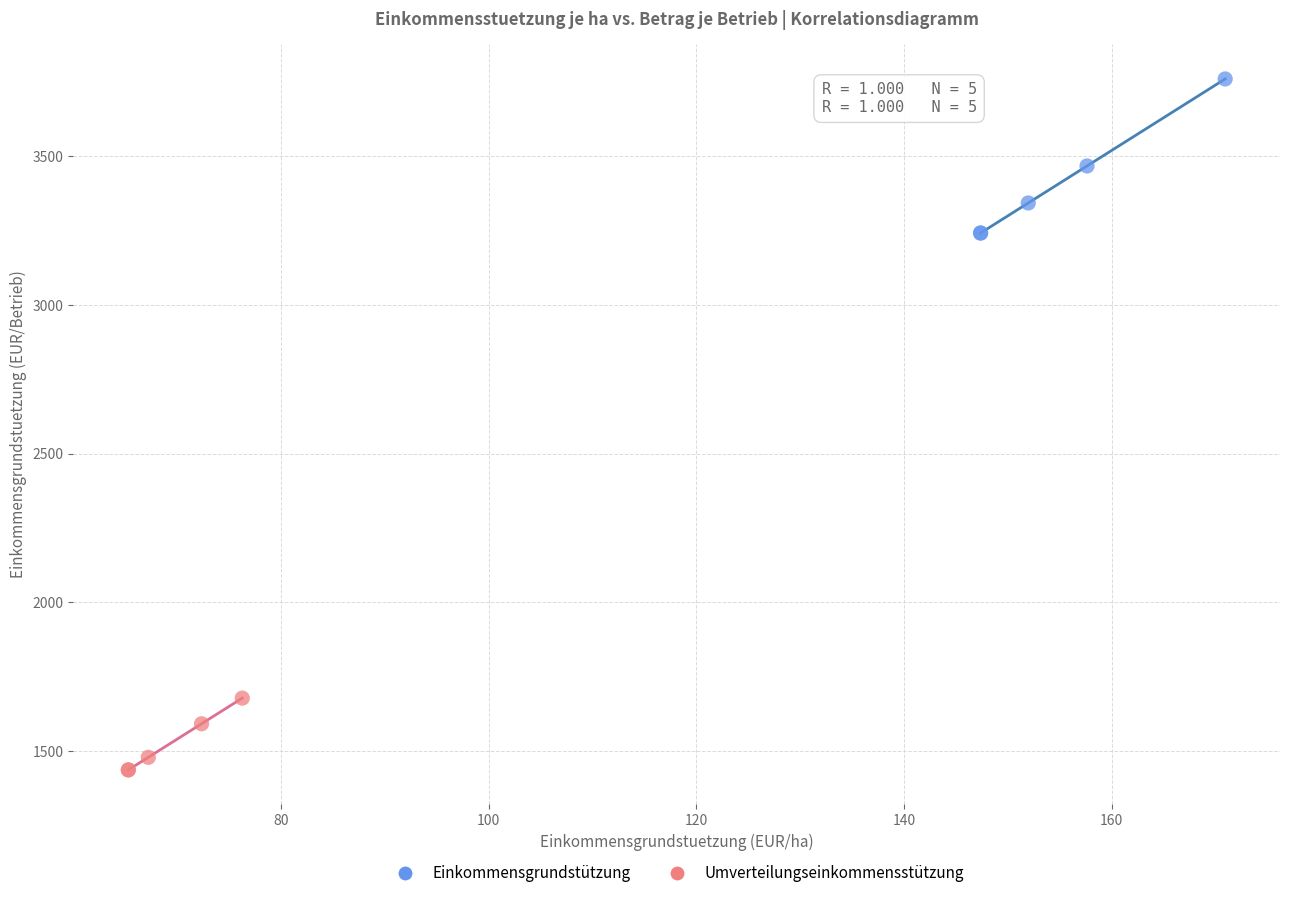

Which series reaches the maximum Y coordinate?

Einkommensgrundstützung